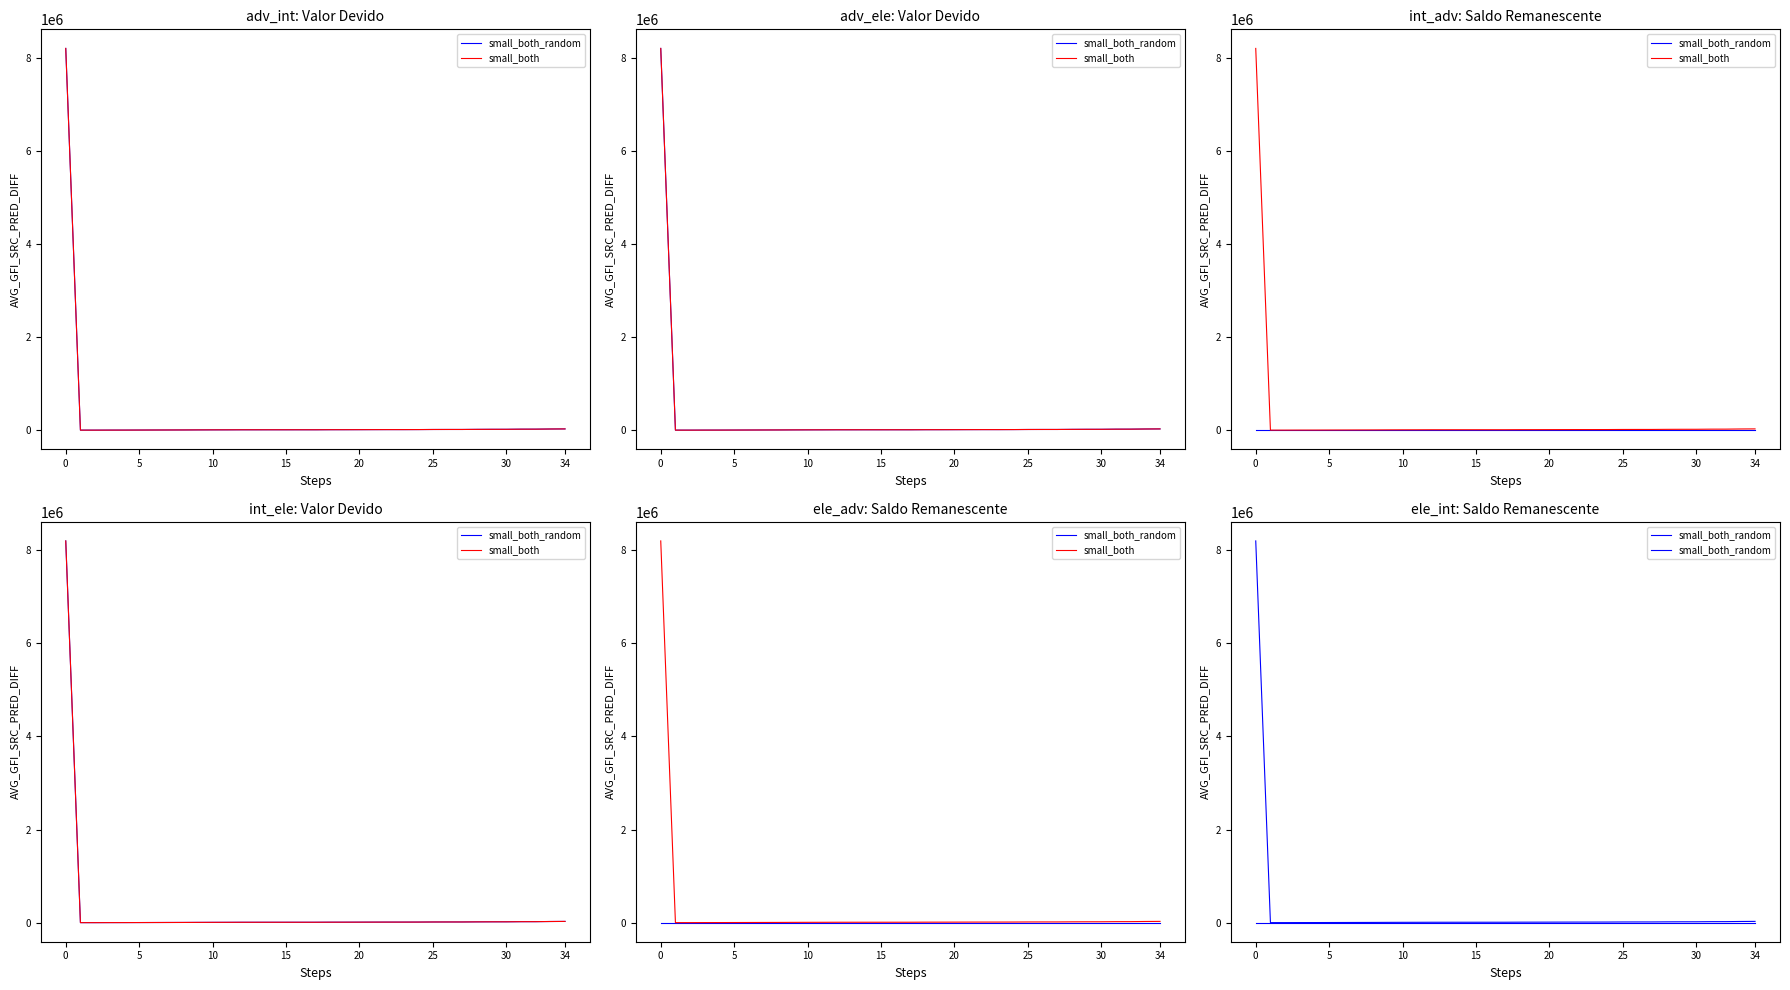

Which series has the largest range (max minus min)?

small_both_random